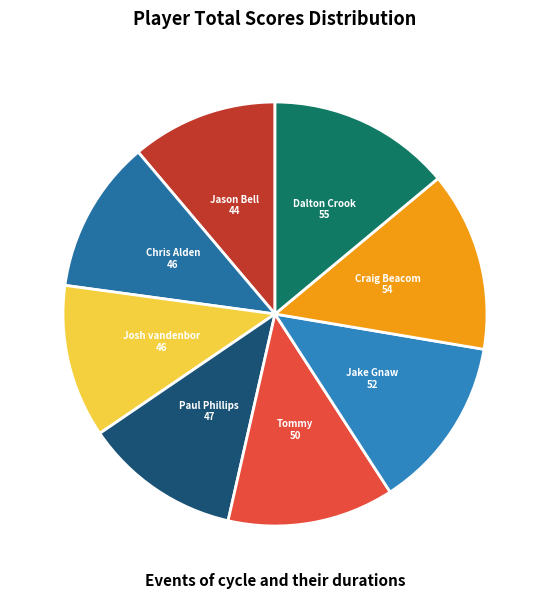

Is there any slice that represents more than half of the pie?

No